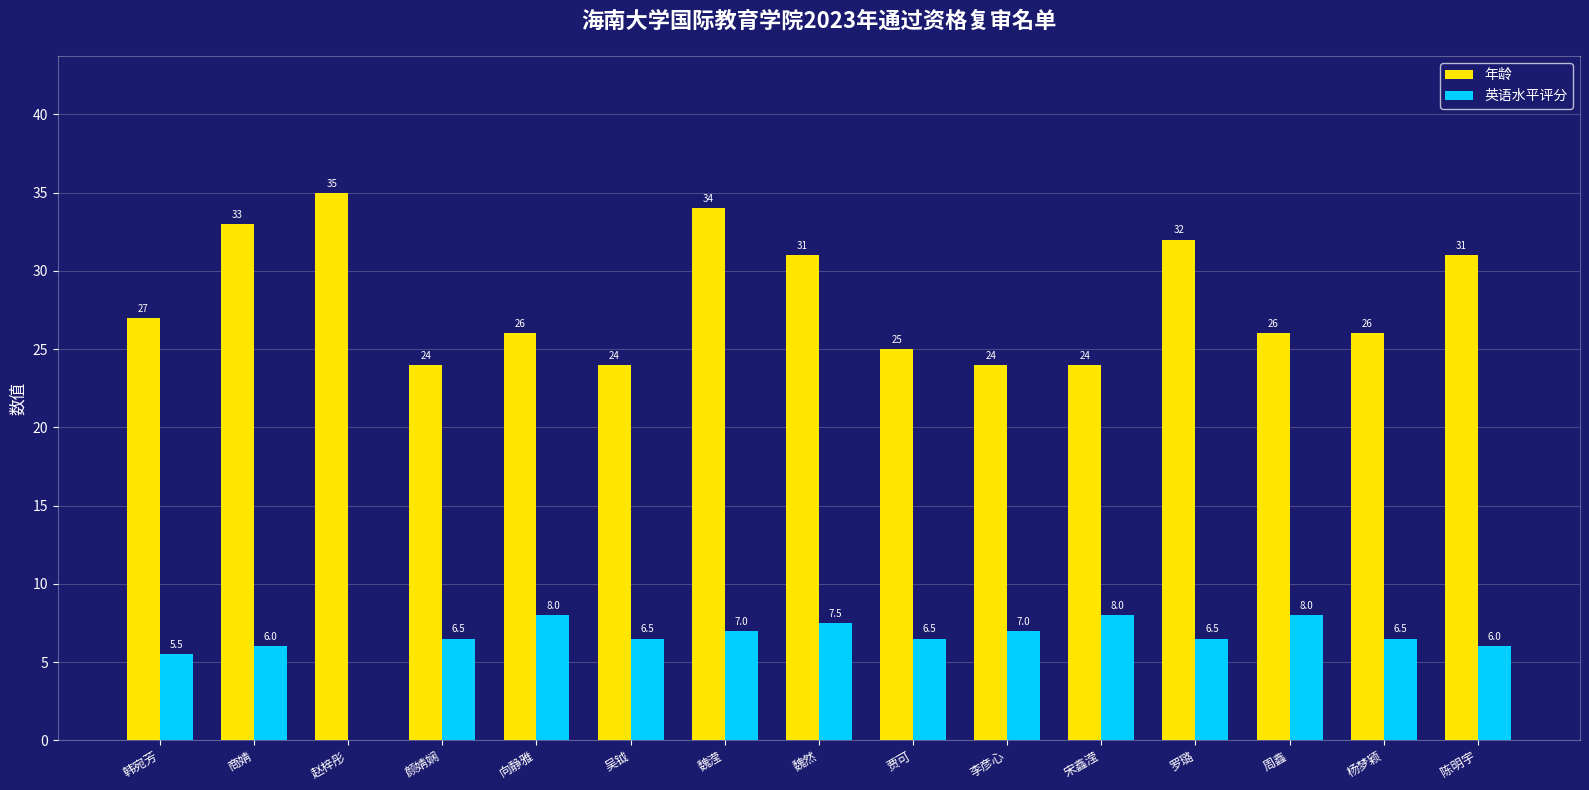

At which category is the sum across all series the highest?

魏滢